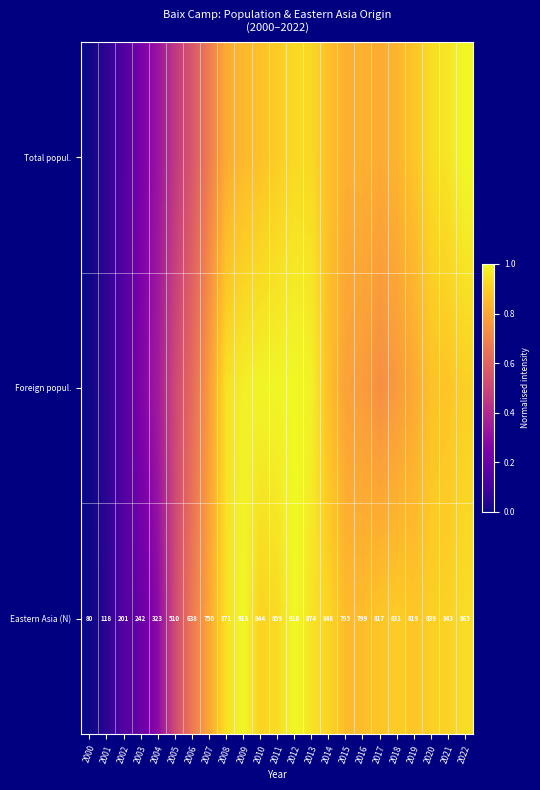

What is the difference between the second highest and minimum values in the Eastern Asia (N) series?

1.0